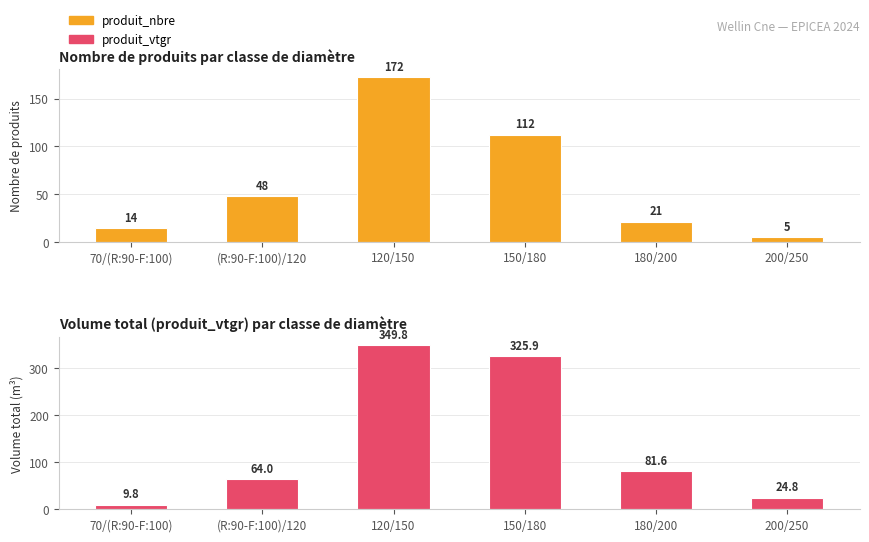

How many data points in produit_nbre are above 48?

2